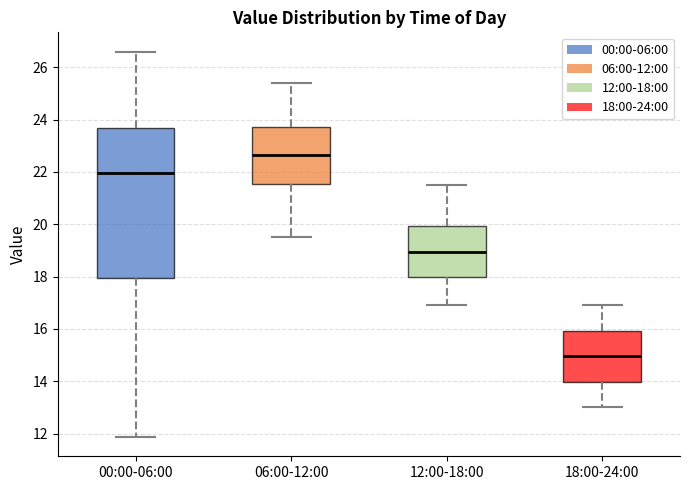

Where is the lower edge of the box for 12:00-18:00 on the y-axis? The values are not printed on the chart, so give them approximately, as read against the axis.

18.0